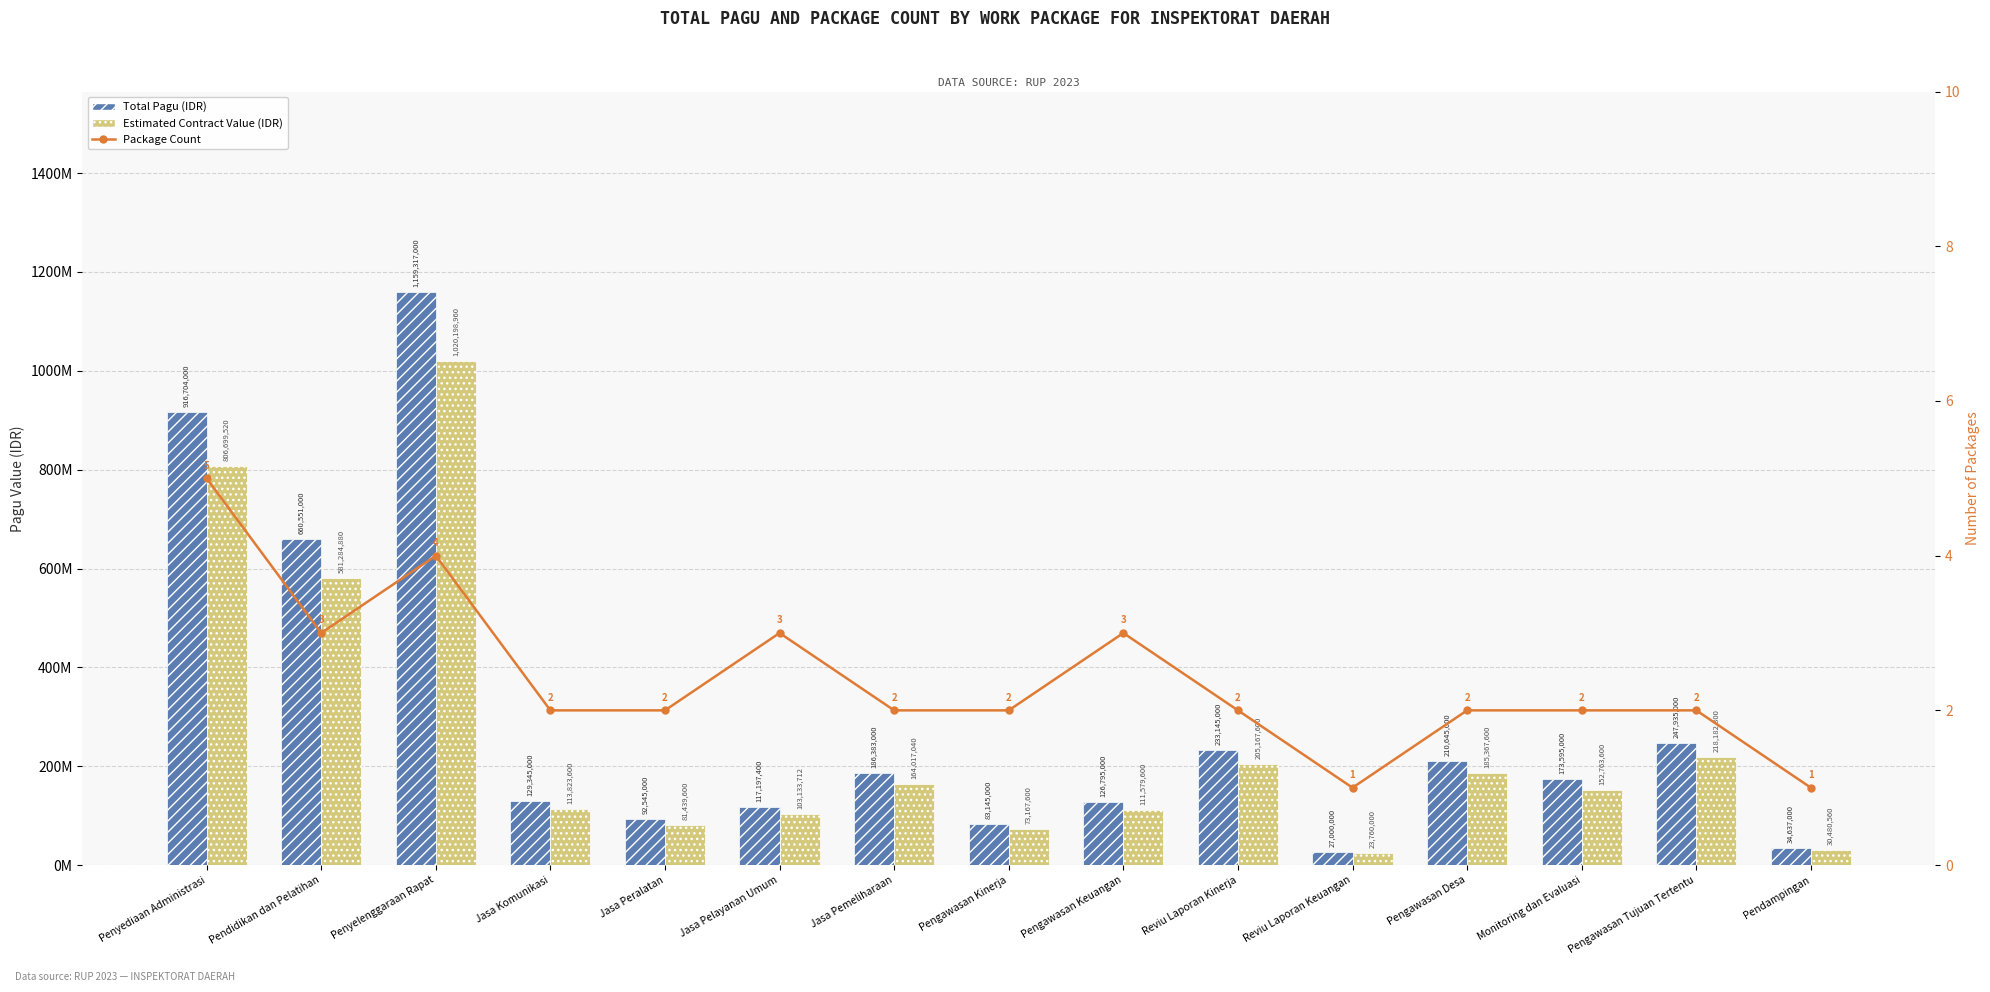

Reading left to right, extract all data points from this chart.

Total Pagu (IDR): 916704000	660551000	1159317000	129345000	92545000	117197400	186383000	83145000	126795000	233145000	27000000	210645000	173595000	247935000	34637000
Estimated Contract Value (IDR): 806699520	581284880	1020198960	113823600	81439600	103133712	164017040	73167600	111579600	205167600	23760000	185367600	152763600	218182800	30480560
Package Count: 5	3	4	2	2	3	2	2	3	2	1	2	2	2	1